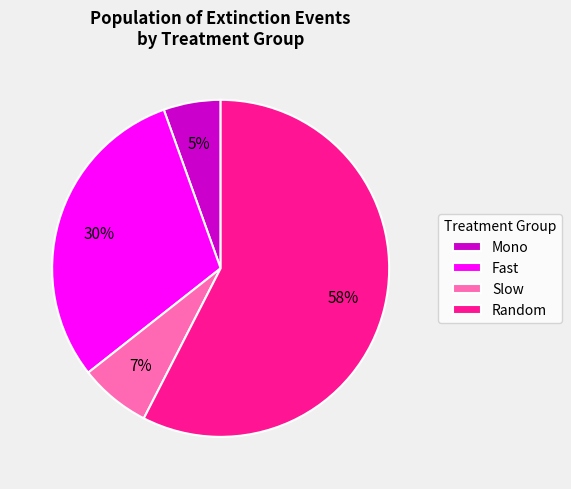

To the nearest percent, what percentage of the pie is Random?

58%